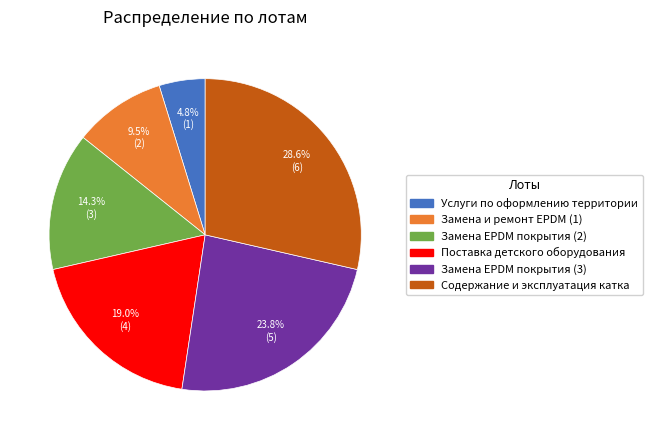

Does any single category account for the majority?

No